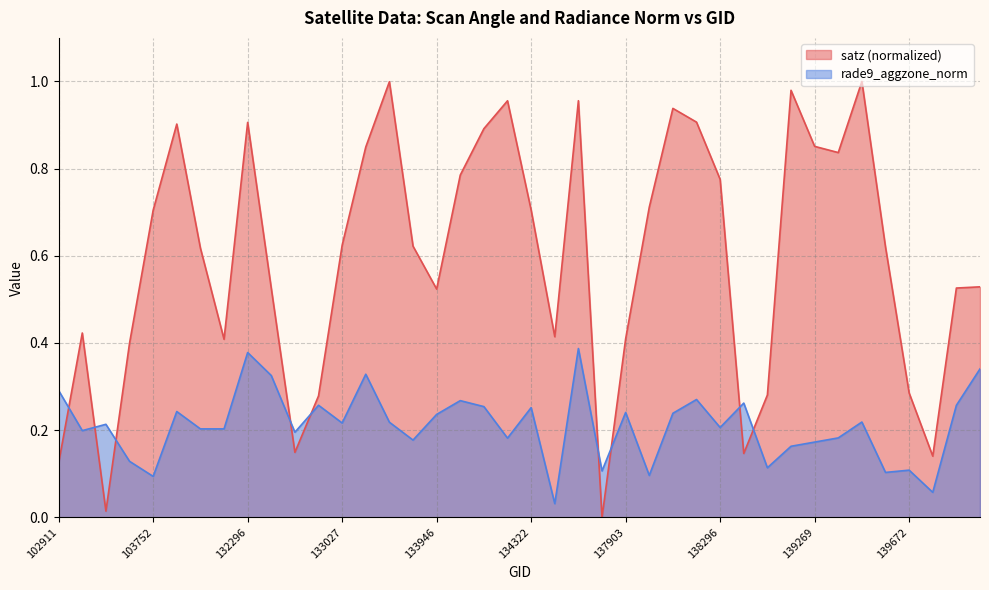

What is the approximate value of rade9_aggzone_norm at 133392?

0.2